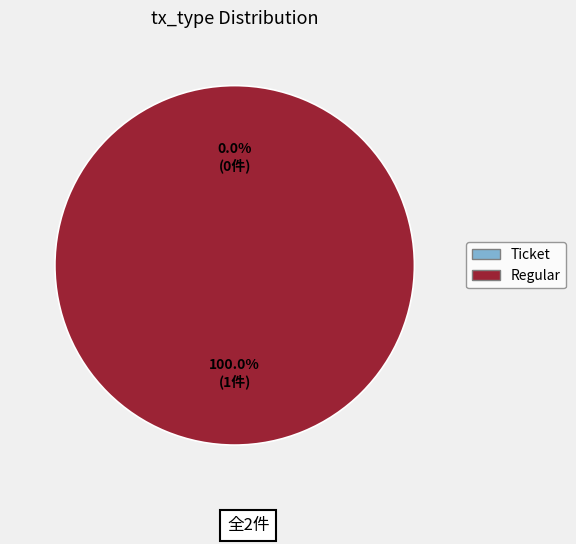

Does any single category account for the majority?

Yes